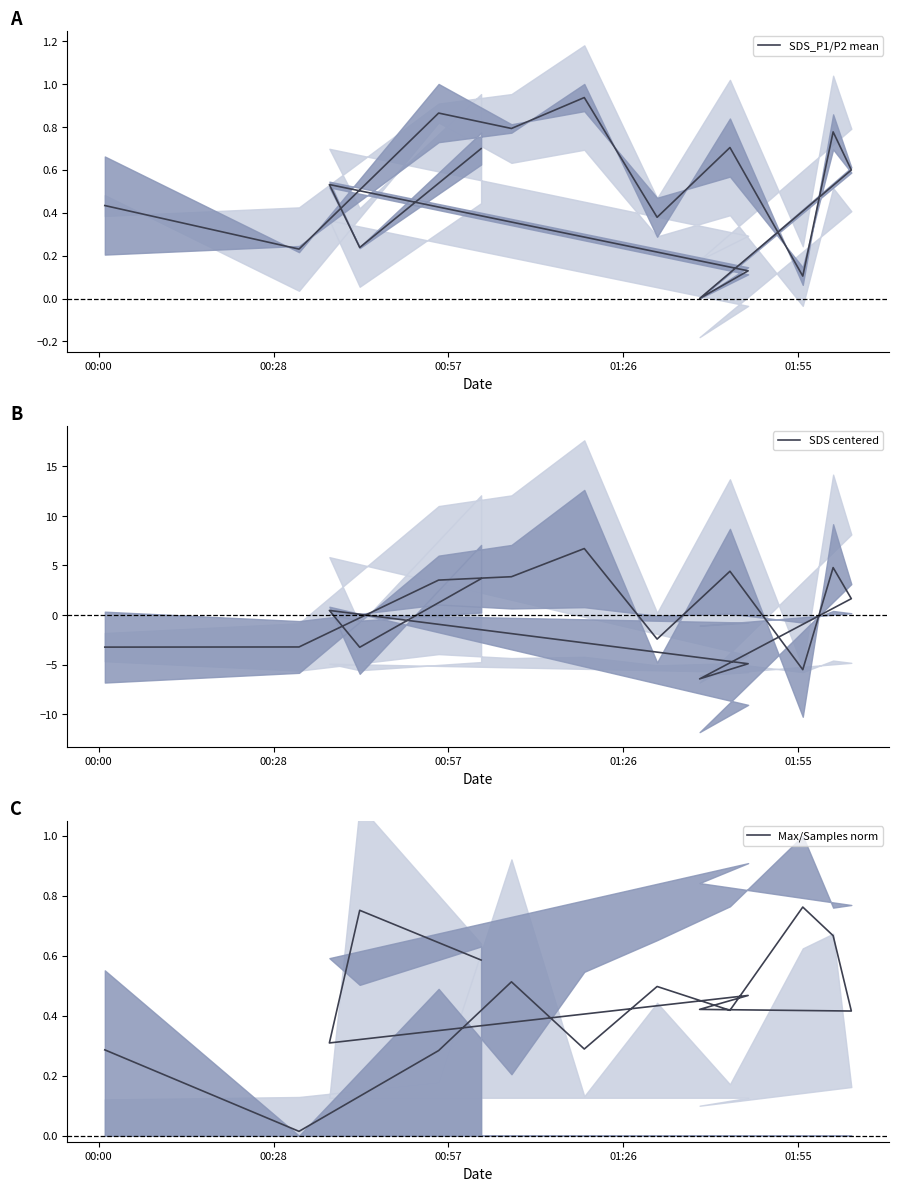

How many categories are shown in the chart?

15